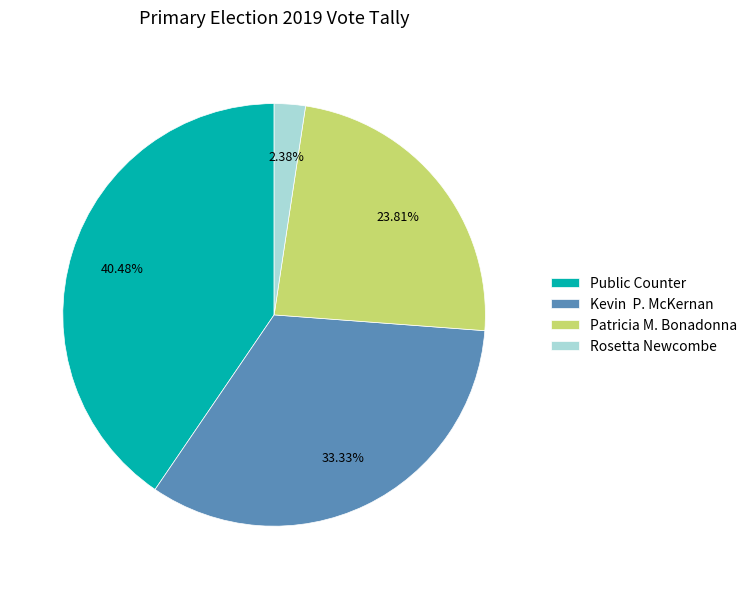

Does any single category account for the majority?

No